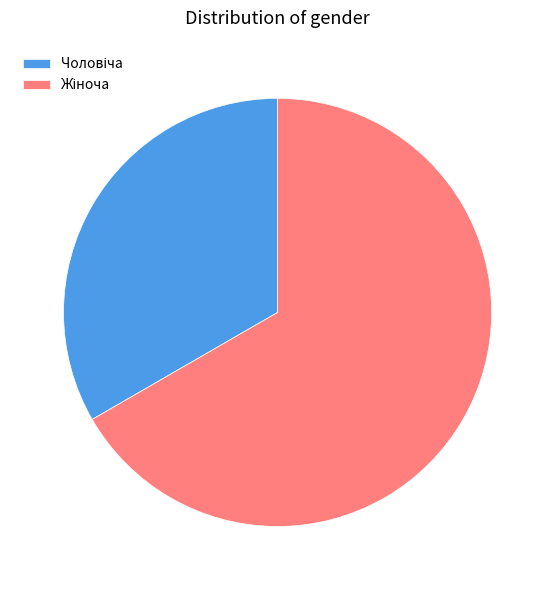

Is there a majority slice in this chart?

Yes